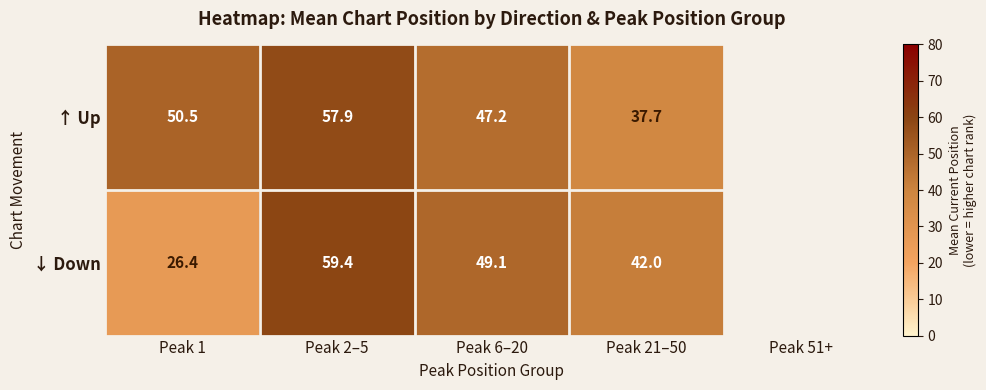

Which series has the widest spread of values?

↓ Down